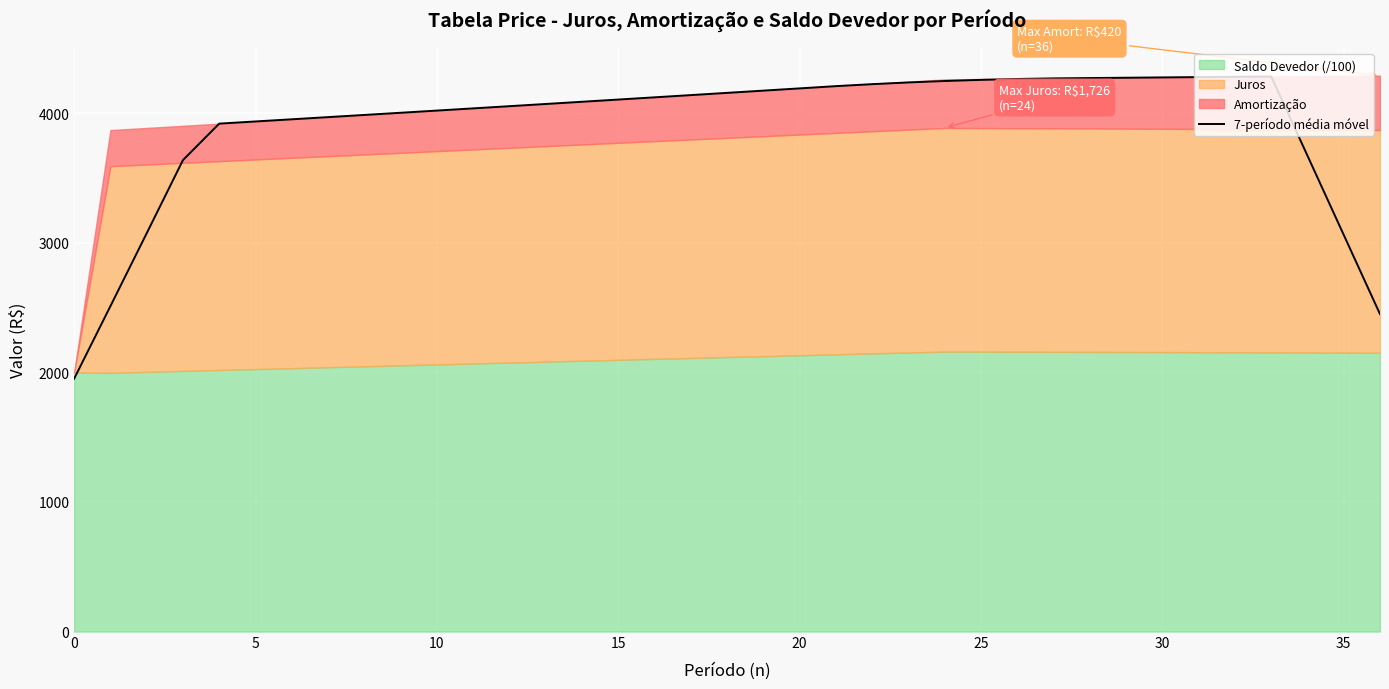

What is the maximum value shown in the chart?

4284.1